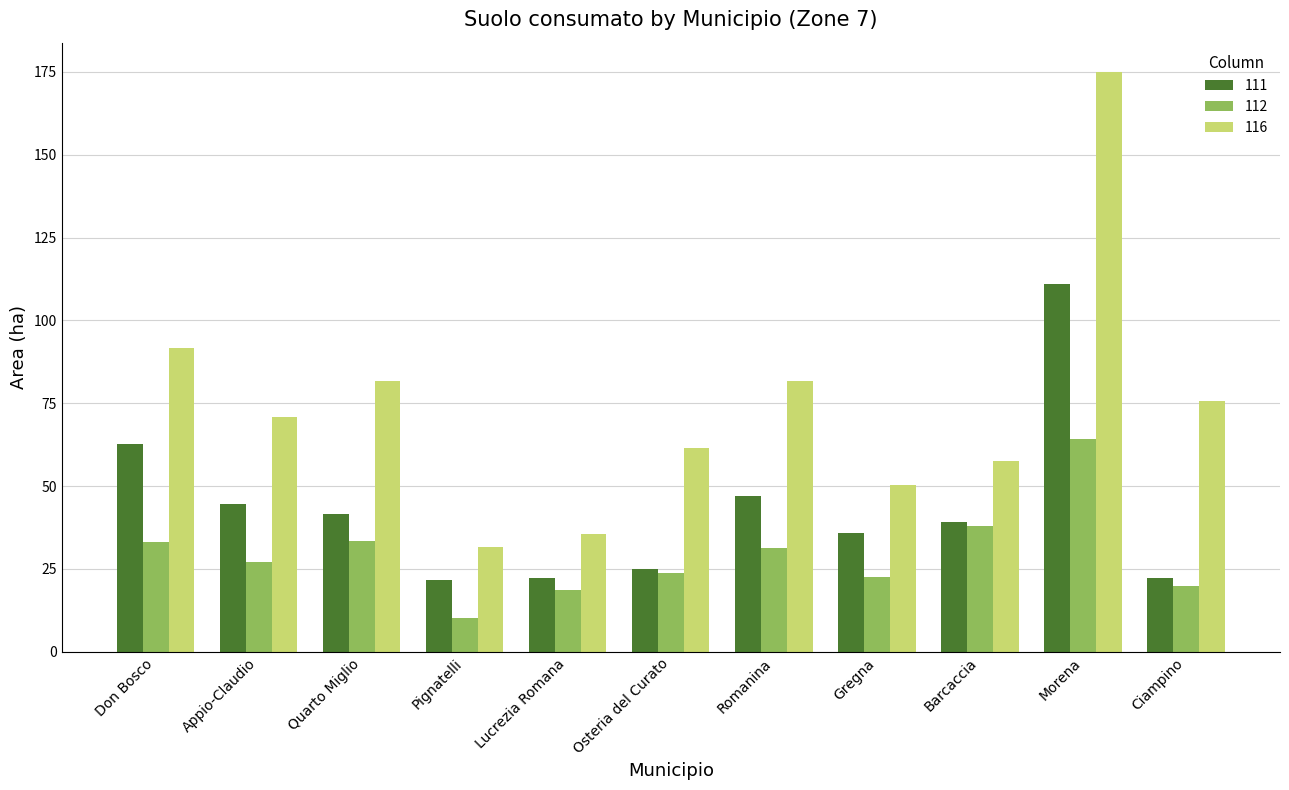

Rank the series at Lucrezia Romana from highest to lowest value.

116, 111, 112